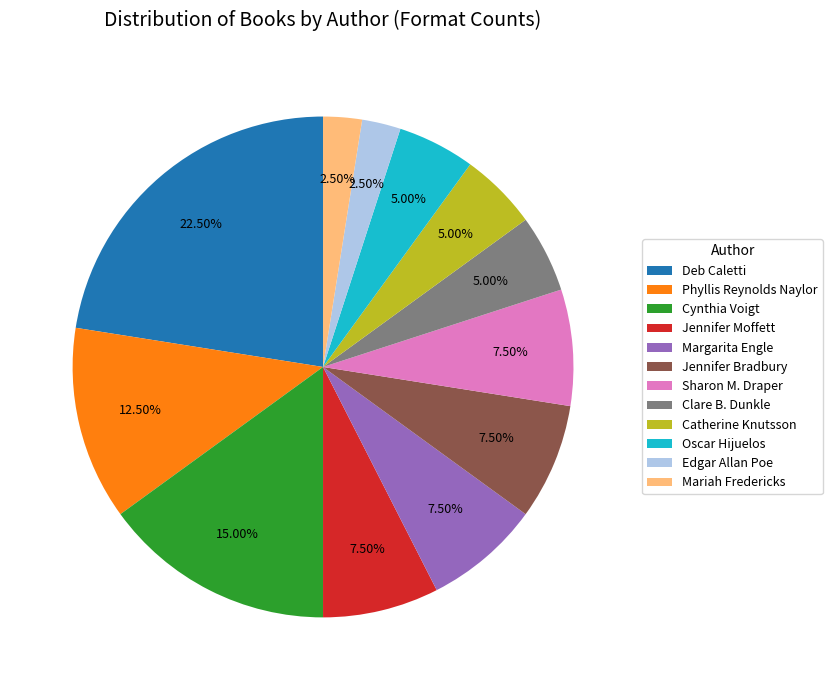

The Sharon M. Draper slice represents 1% of the pie. True or false?

False